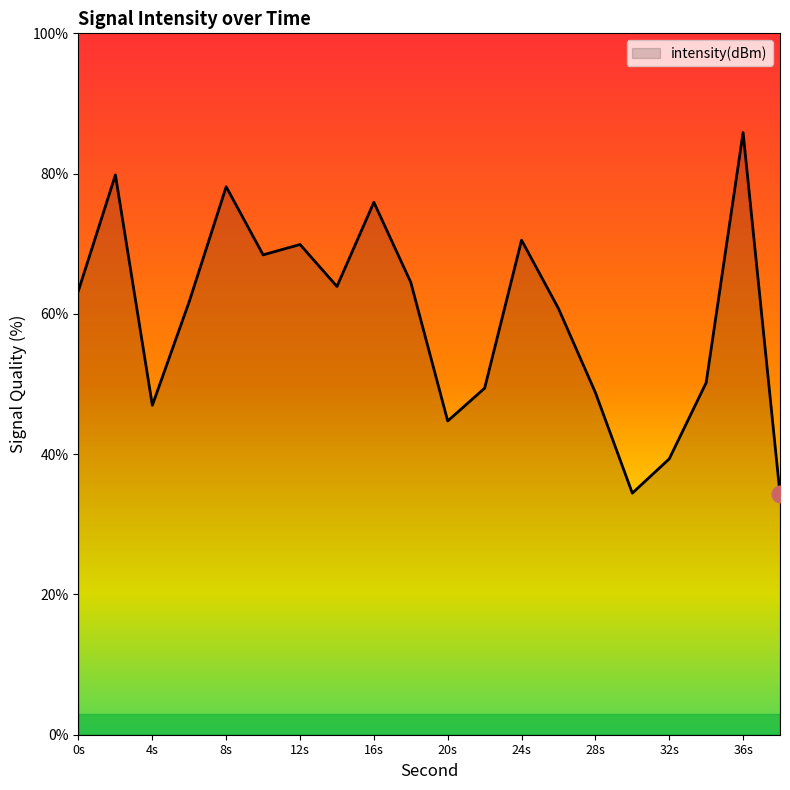

What is the smallest value displayed?

34.3